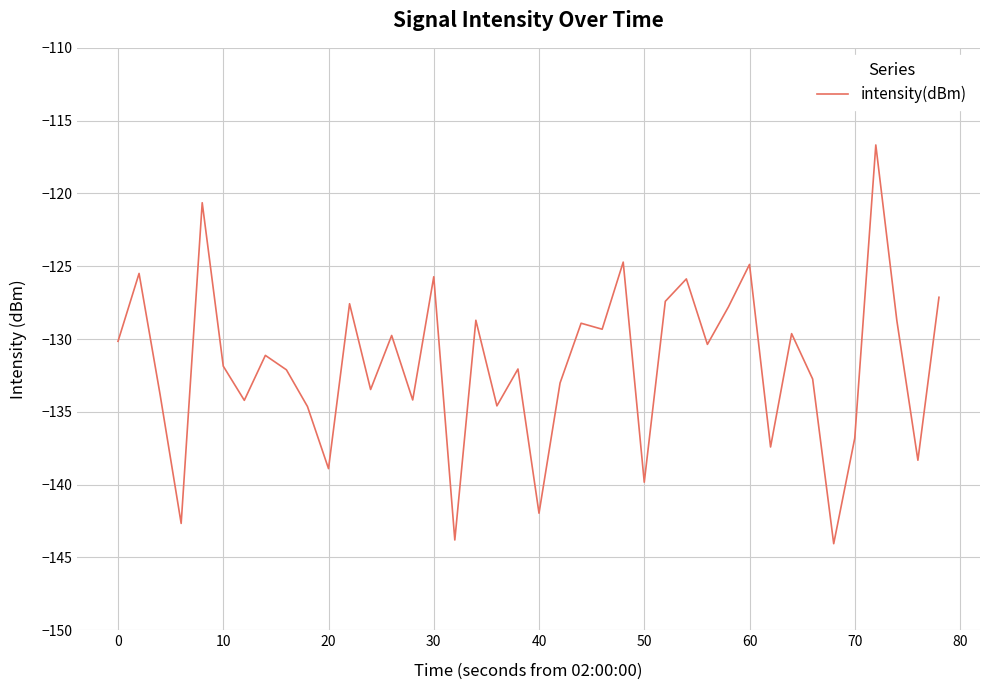

What is the maximum value shown in the chart?

-116.7